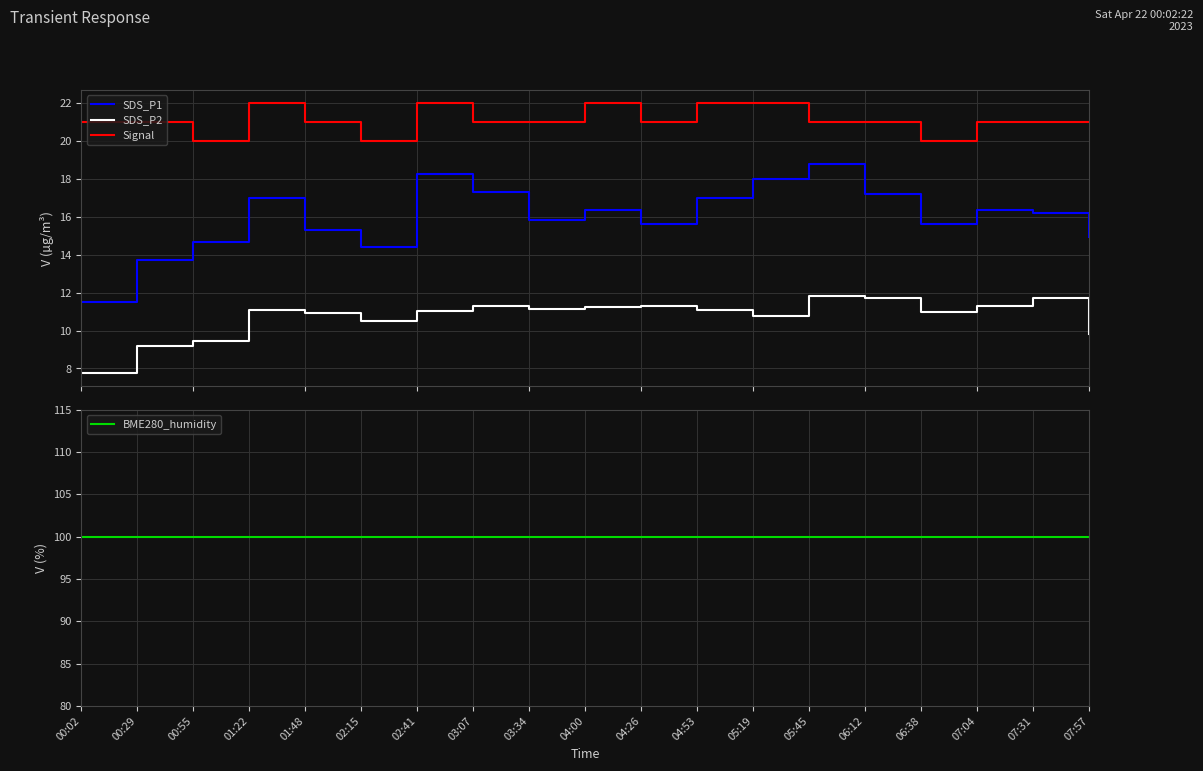

How many interior local valleys does the SDS_P1 series have?

4